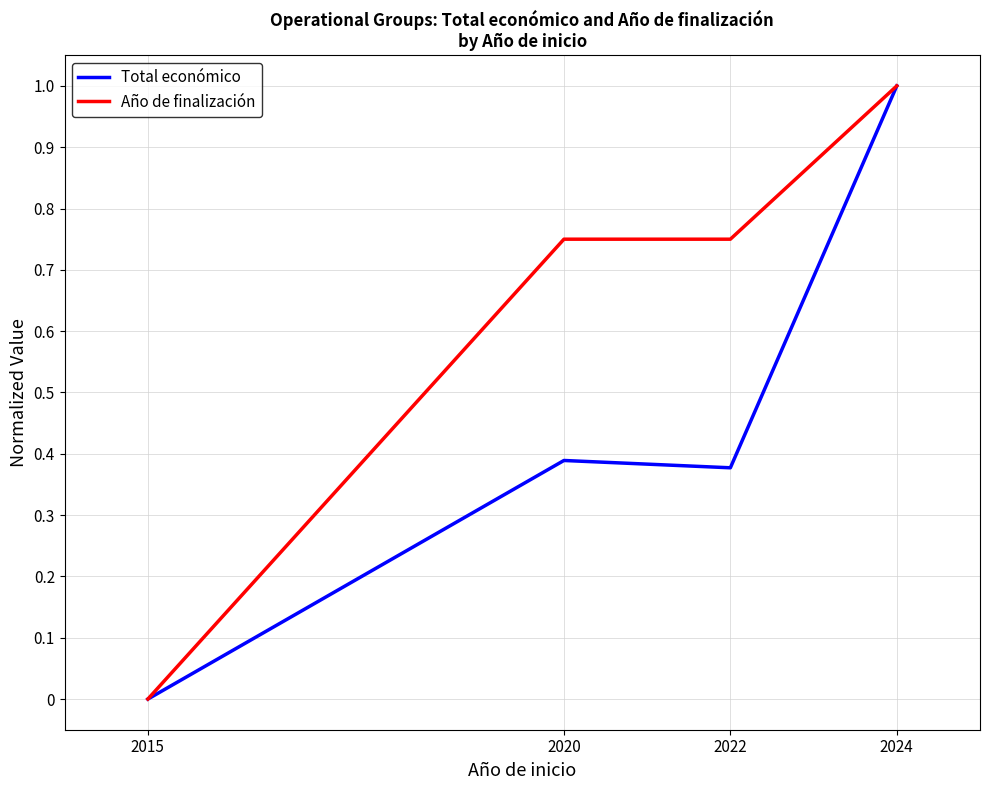

At which label does Total económico reach its peak?

2024